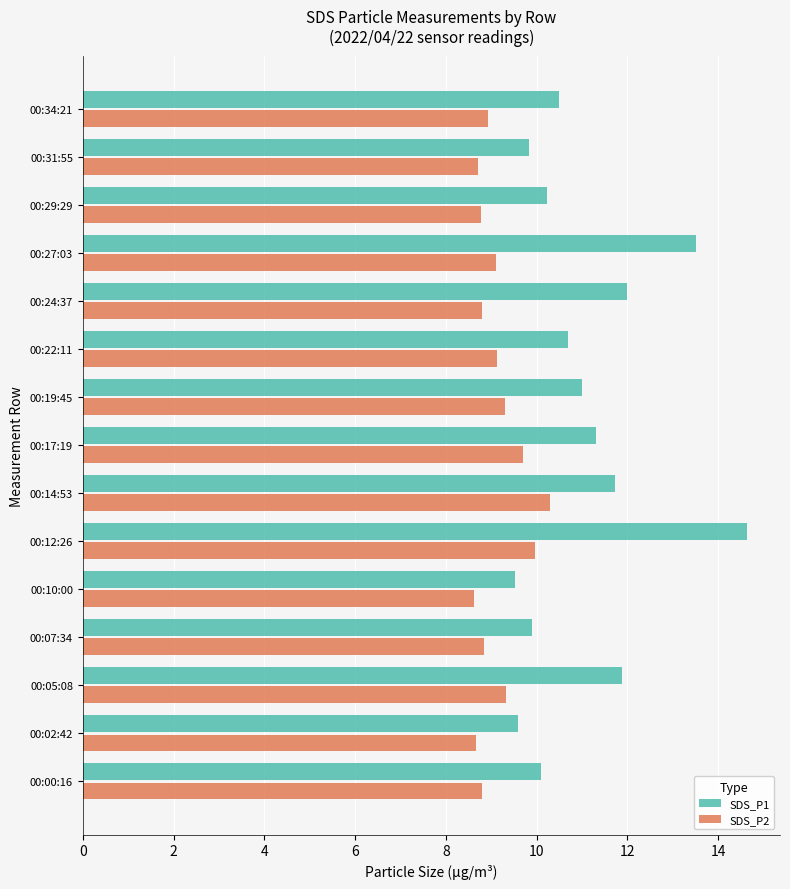

What is the difference between the SDS_P2 values at 00:10:00 and 00:14:53?

1.7